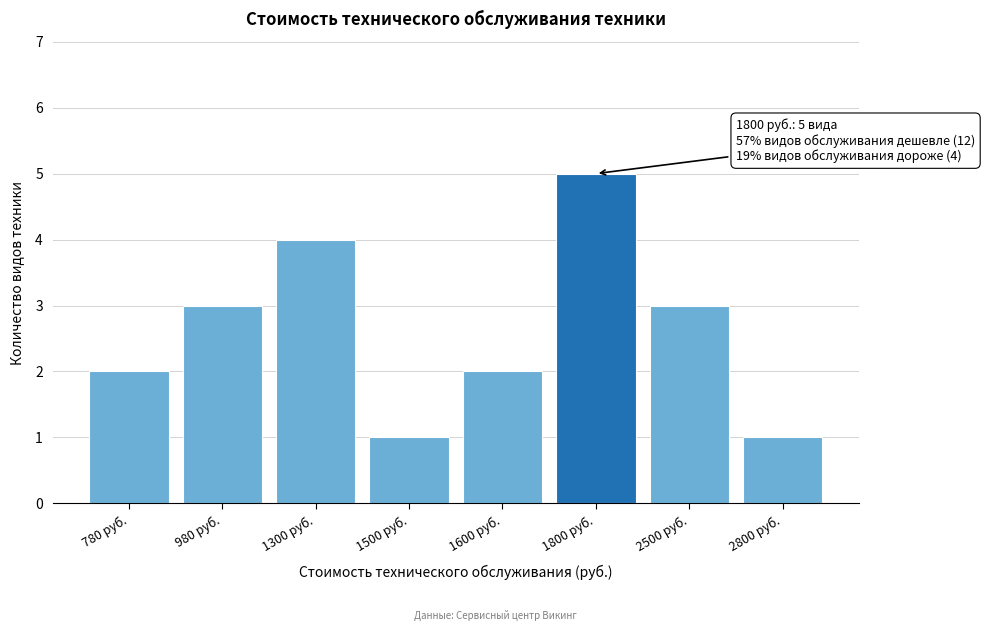

Reading left to right, what are all the values shown in this chart?

780 руб.=2	980 руб.=3	1300 руб.=4	1500 руб.=1	1600 руб.=2	1800 руб.=5	2500 руб.=3	2800 руб.=1